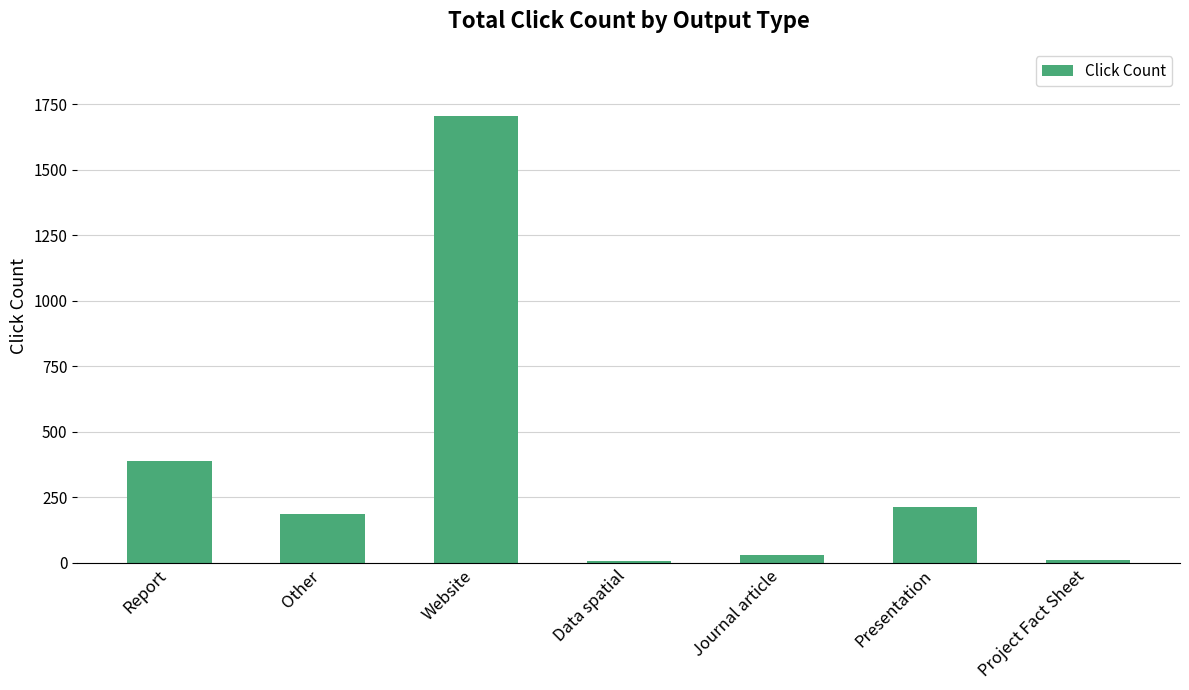

At which label does the data first exceed 188?

Report